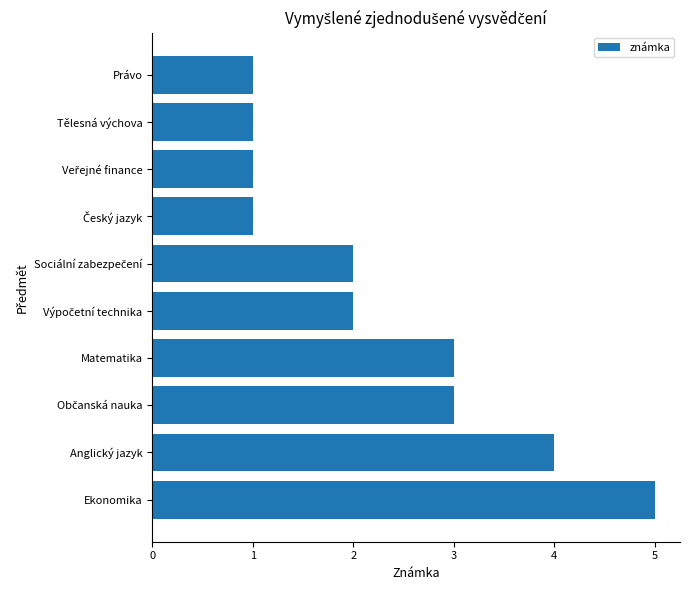

Reading bottom to top, list all the values displayed in this chart.

5	4	3	3	2	2	1	1	1	1